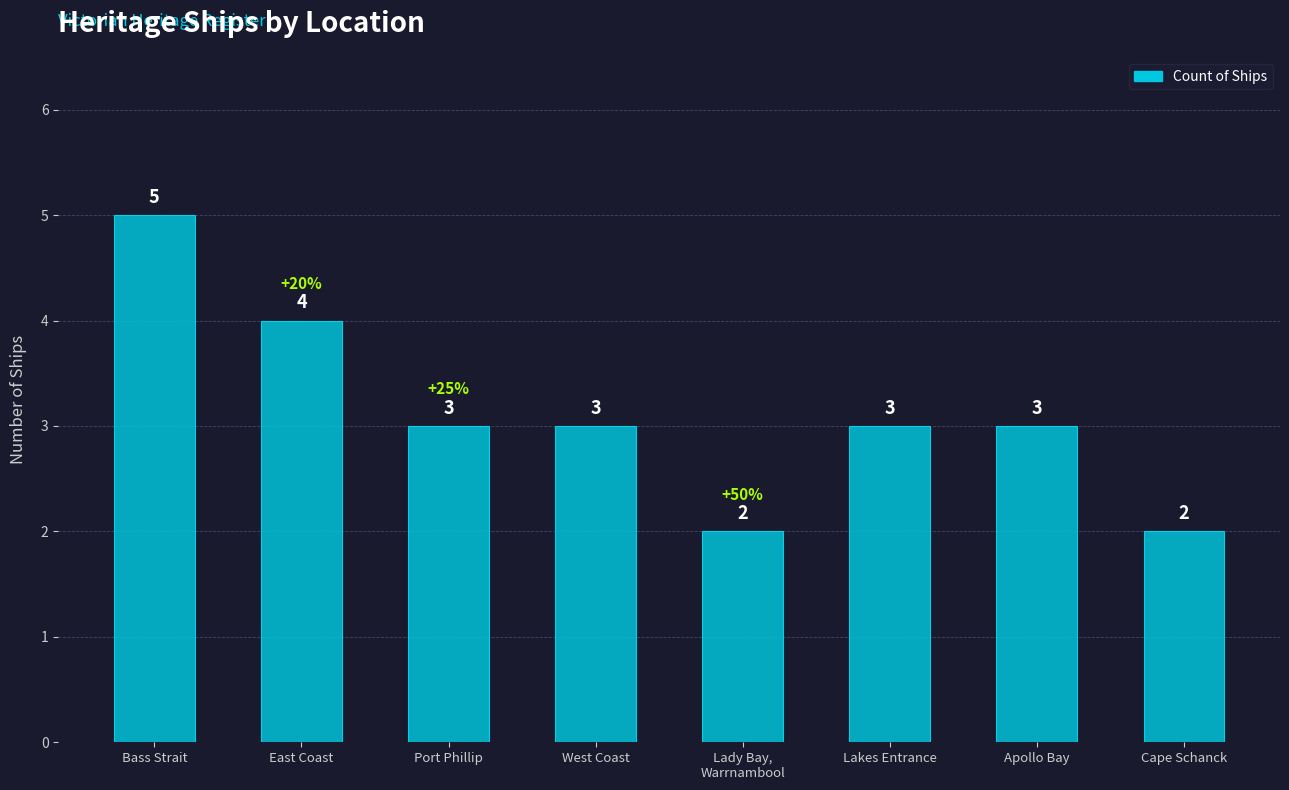

Which category has the highest value across all series?

Bass Strait